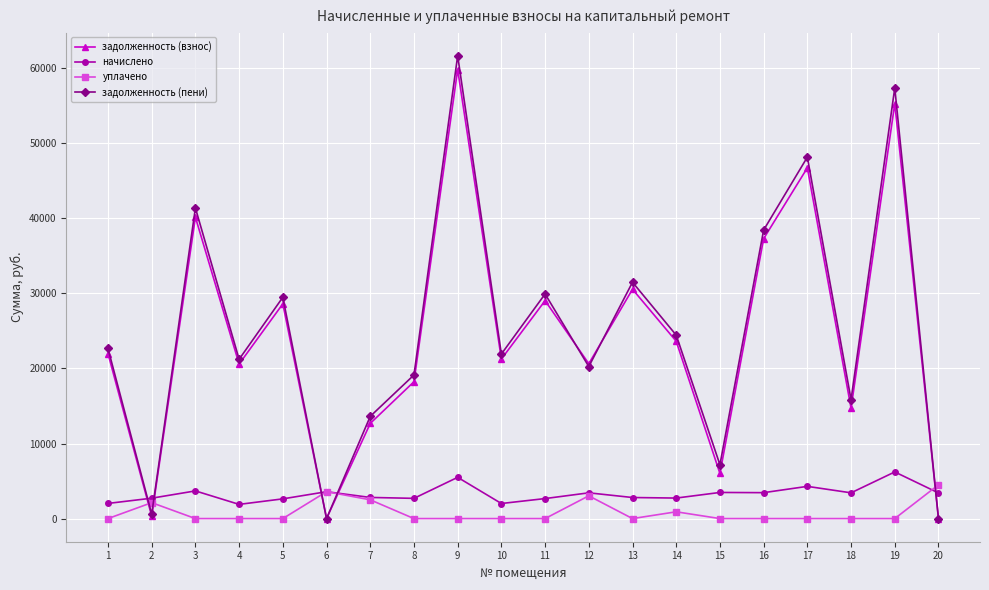

What is the difference between the second highest and second lowest values in the начислено series?

3487.5